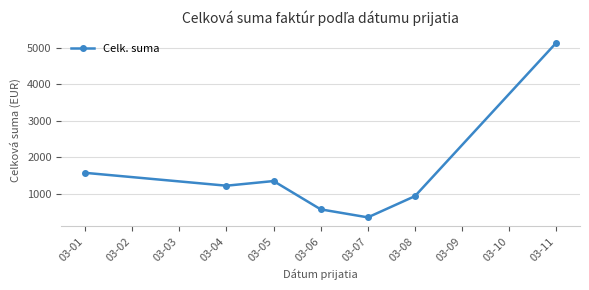

How many lines are shown in the chart?

1